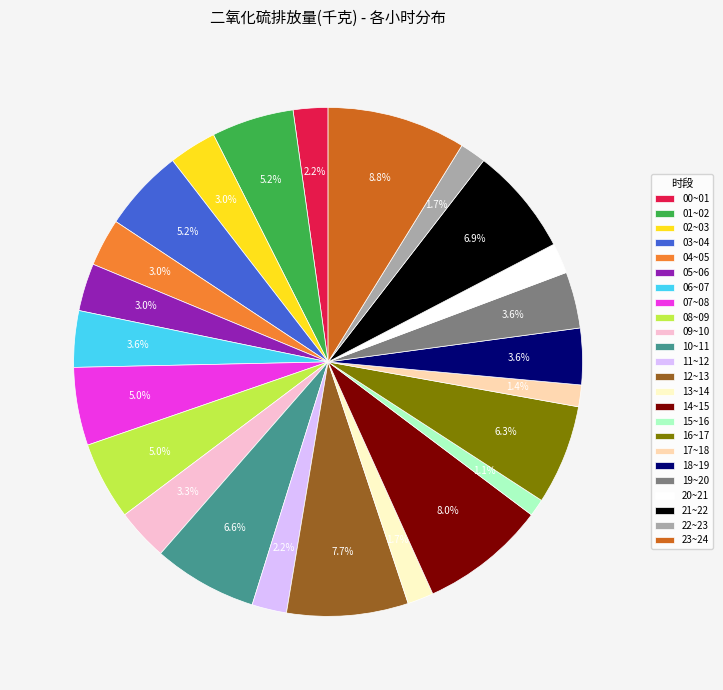

Count the number of slices in the pie.

24